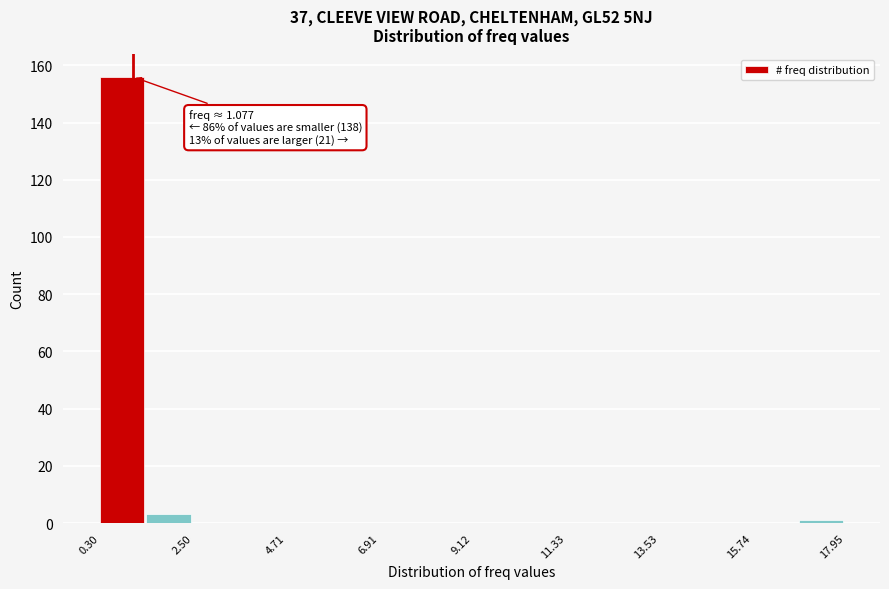

Around what value on the x-axis is the tallest bar? Give the approximate position of its centre, as read against the axis.

1.0